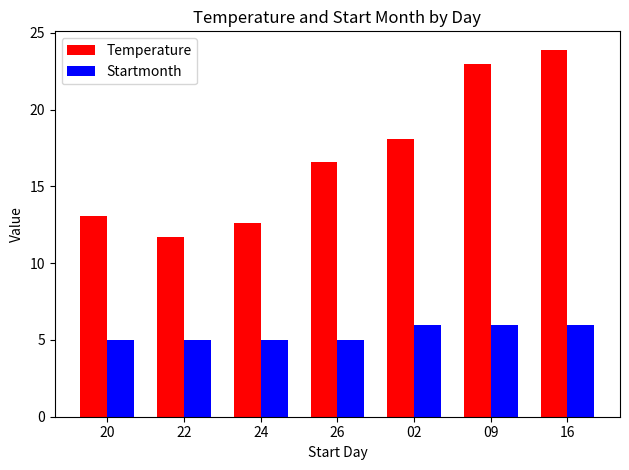

What are all the series names shown in the legend?

Temperature, Startmonth